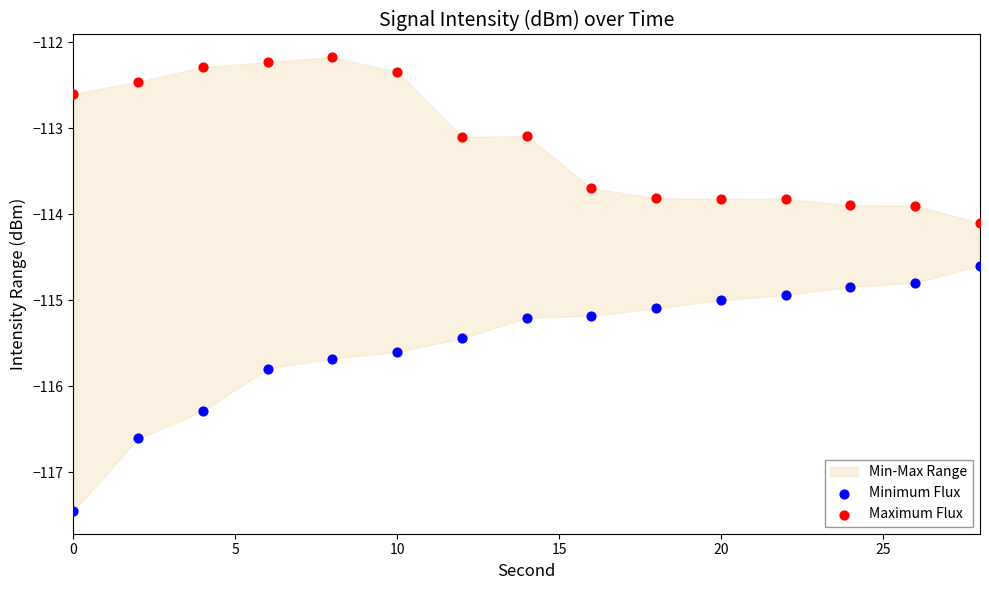

In the Minimum Flux series, what Y value is closest to -116?

-115.8